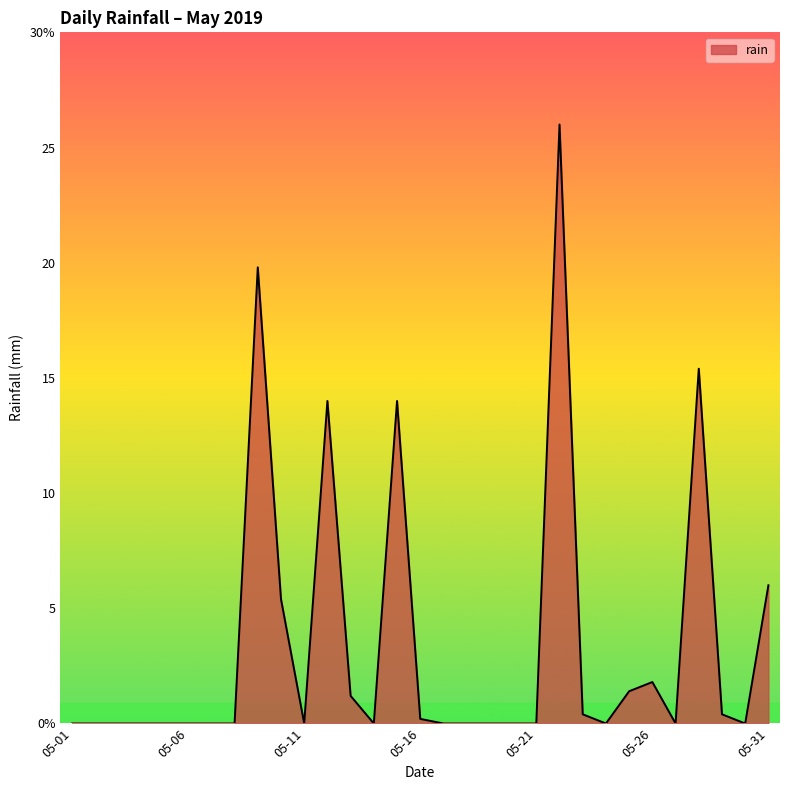

Is this an area chart (filled region under the line)?

Yes